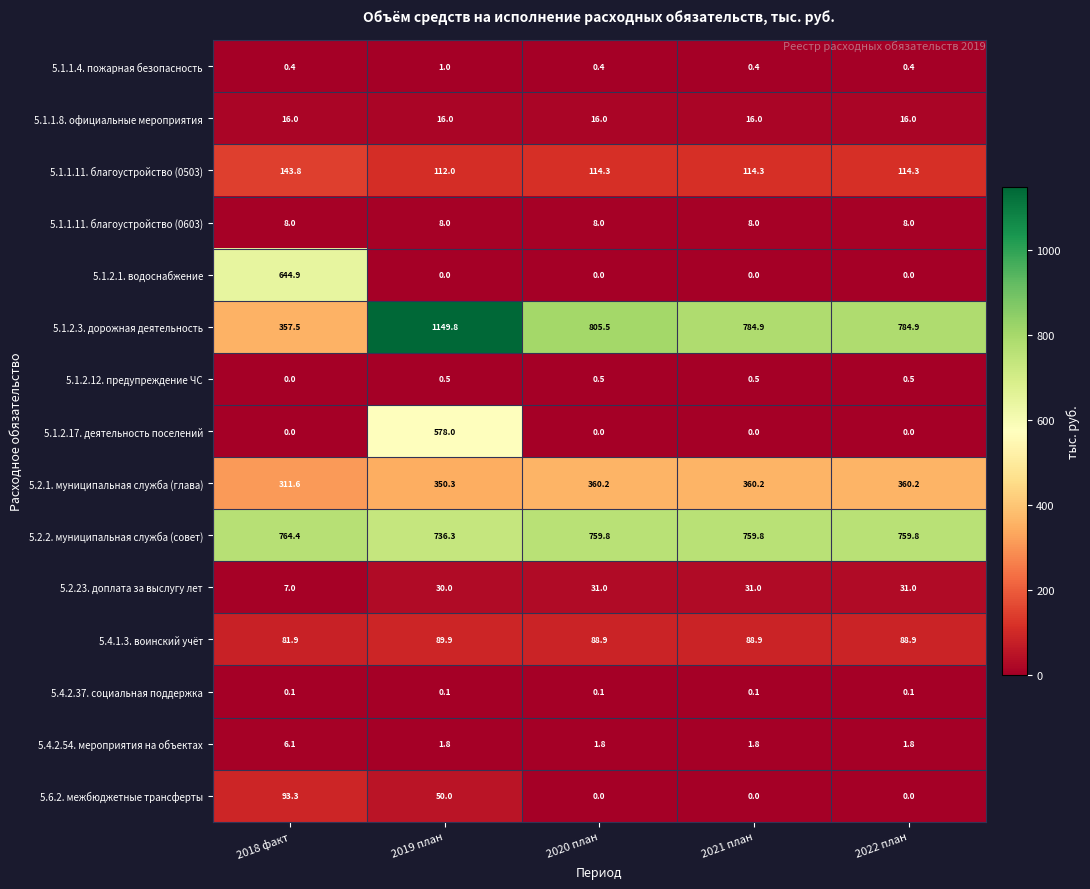

What is the greatest value displayed?

1149.8